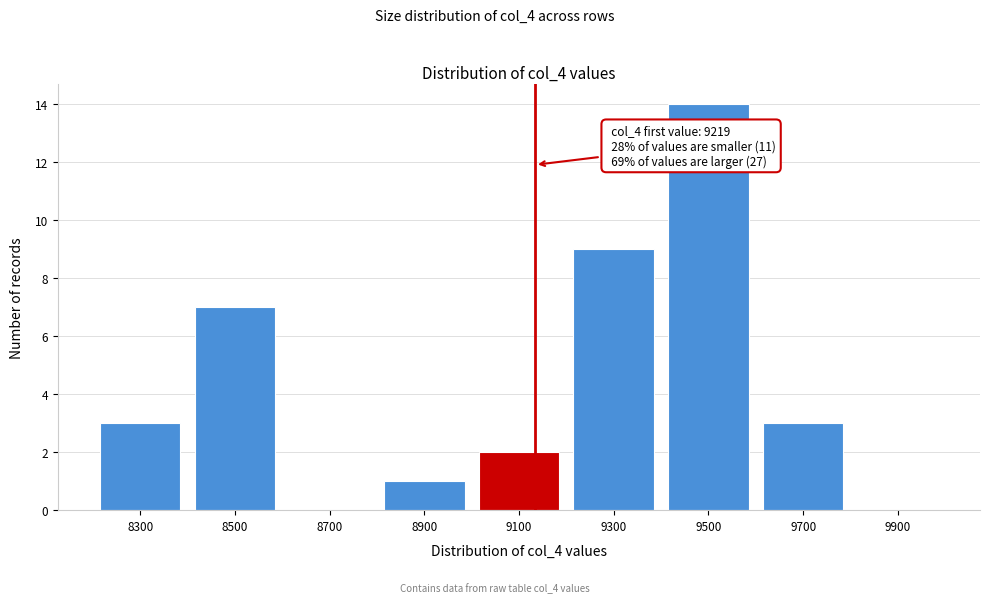

Reading left to right, list all the values displayed in this chart.

8300=3	8500=7	8700=0	8900=1	9100=2	9300=9	9500=14	9700=3	9900=0